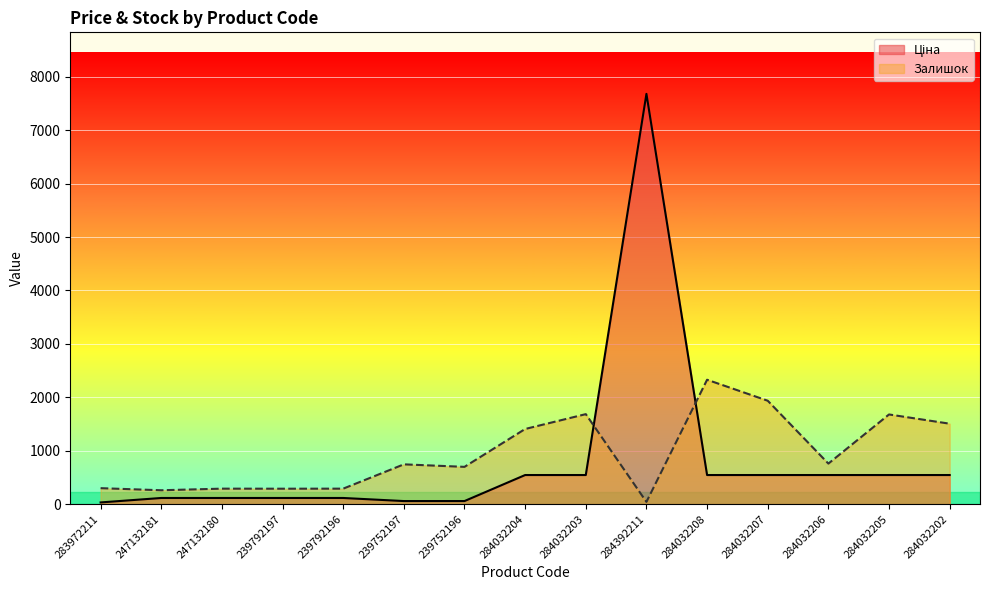

How many lines are shown in the chart?

2